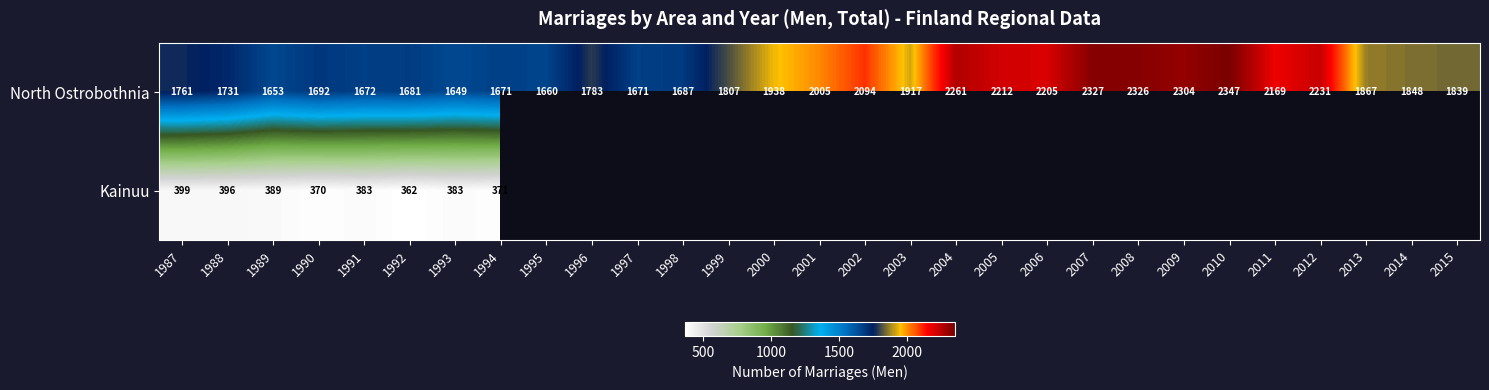

What is the sum of all North Ostrobothnia values?

56008